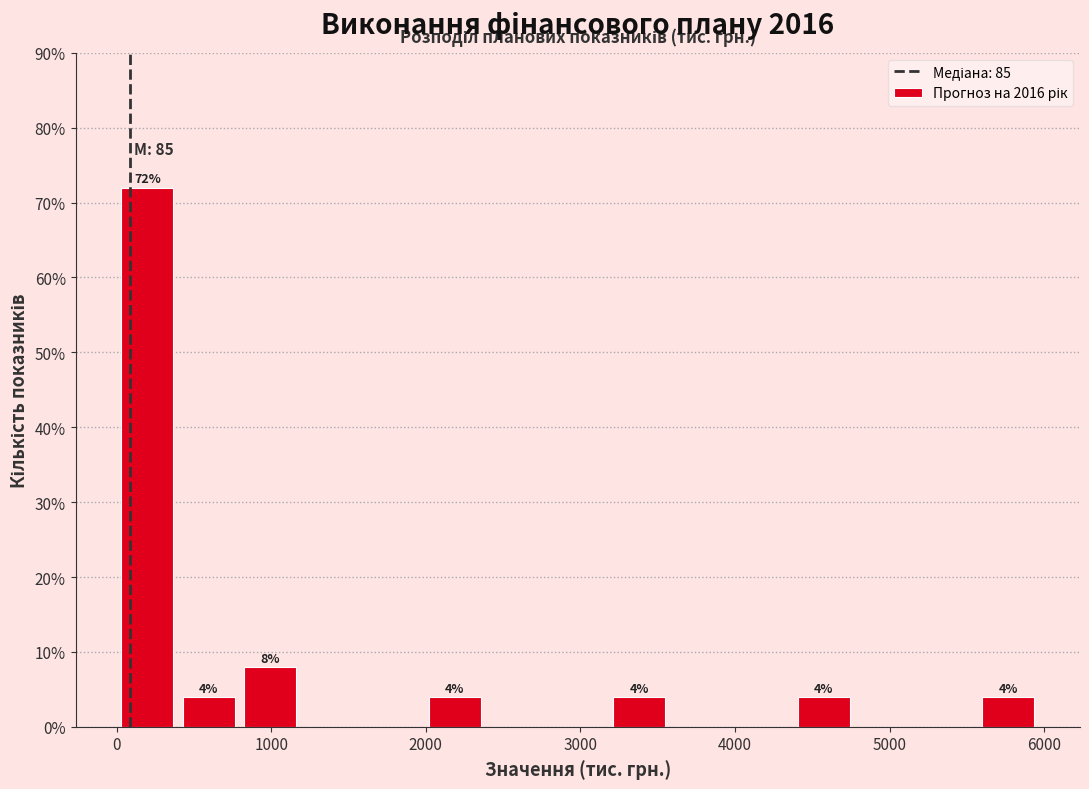

Read against the x-axis, roughly where is the centre of the tallest bar?

200